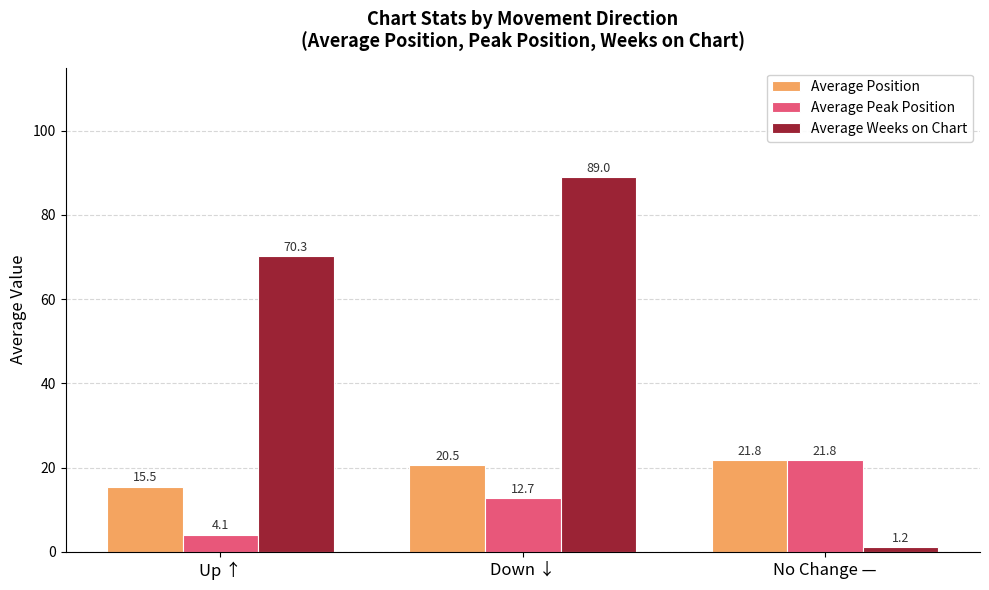

What is the label of the 1st bar from the right?

No Change —